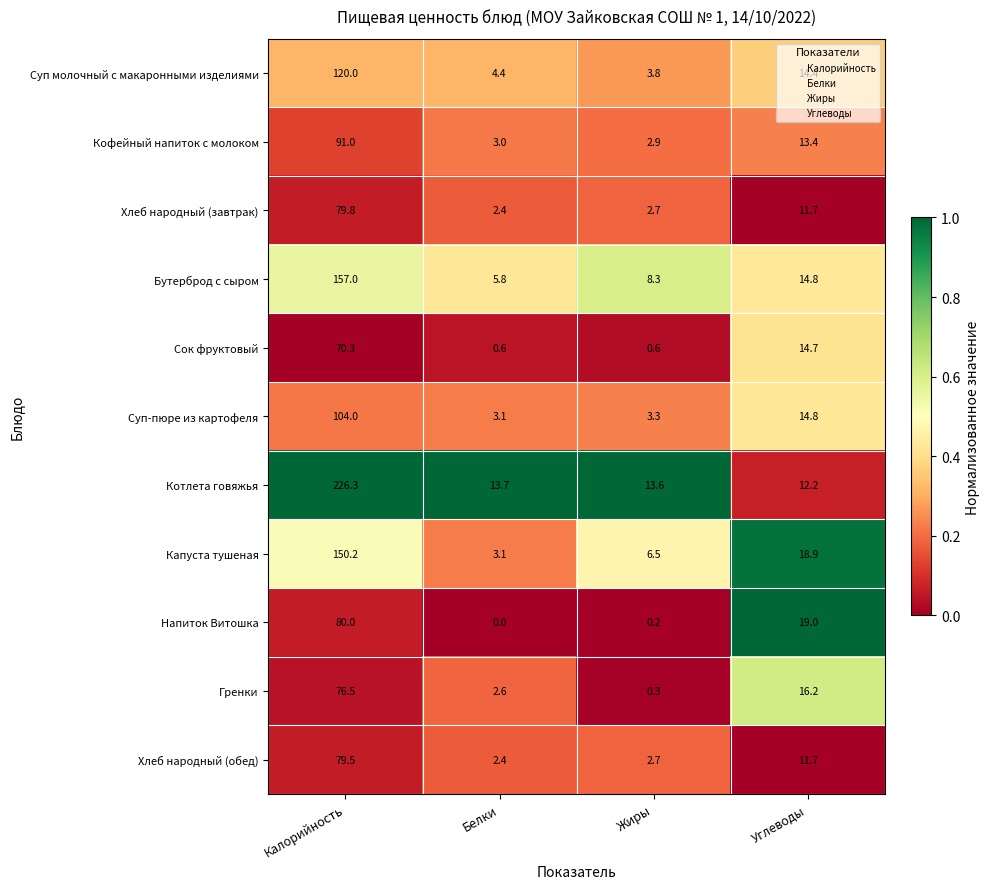

The value of Котлета говяжья at Жиры is 18.9. True or false?

False